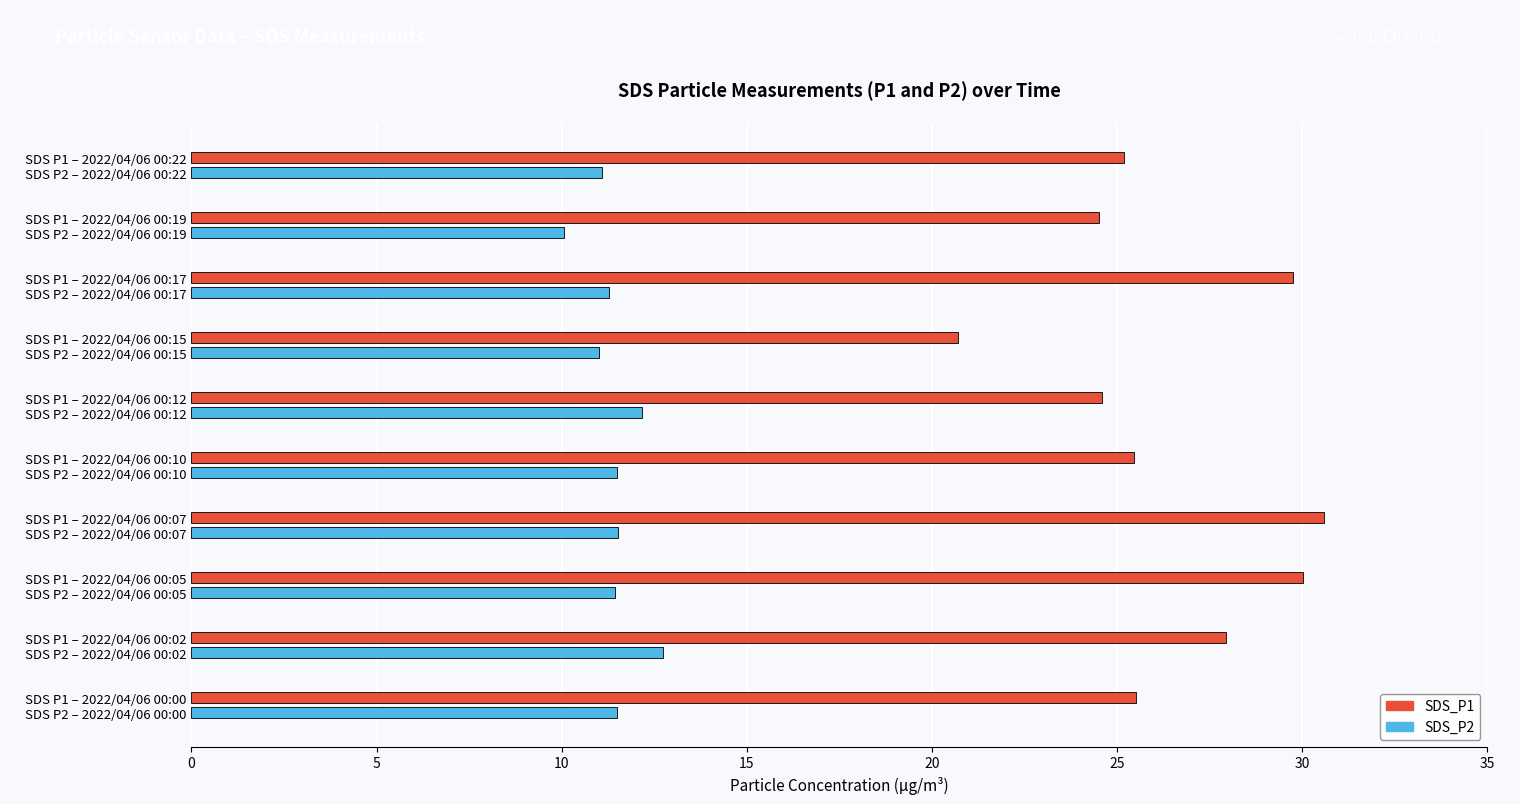

What is the sum of the SDS_P1 values at SDS P2 – 2022/04/06 00:17 and SDS P2 – 2022/04/06 00:12?

54.3